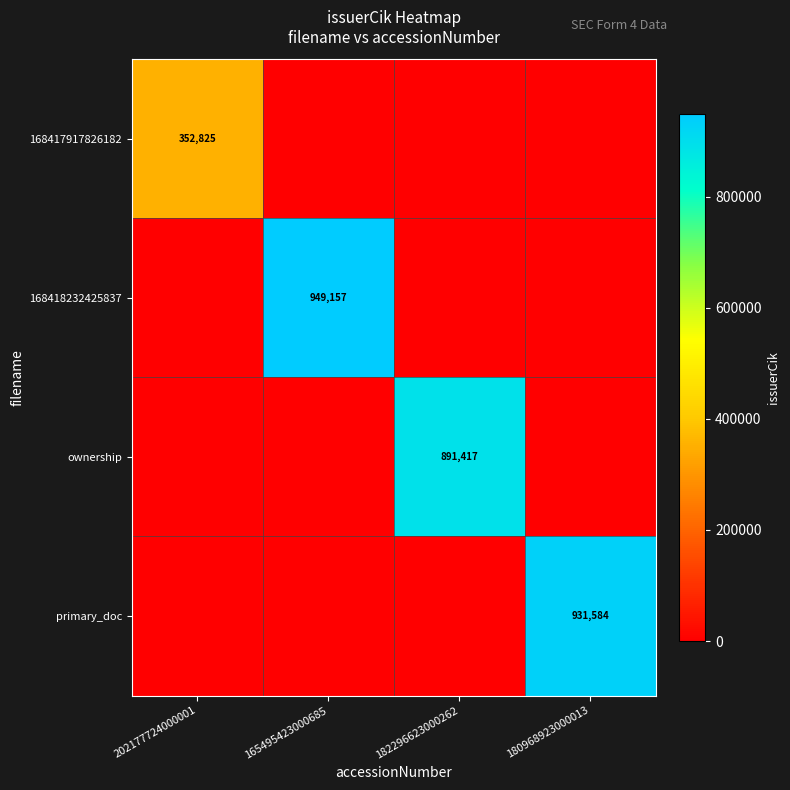

Rank the series by their maximum value, from lowest to highest.

168417917826182, ownership, primary_doc, 168418232425837